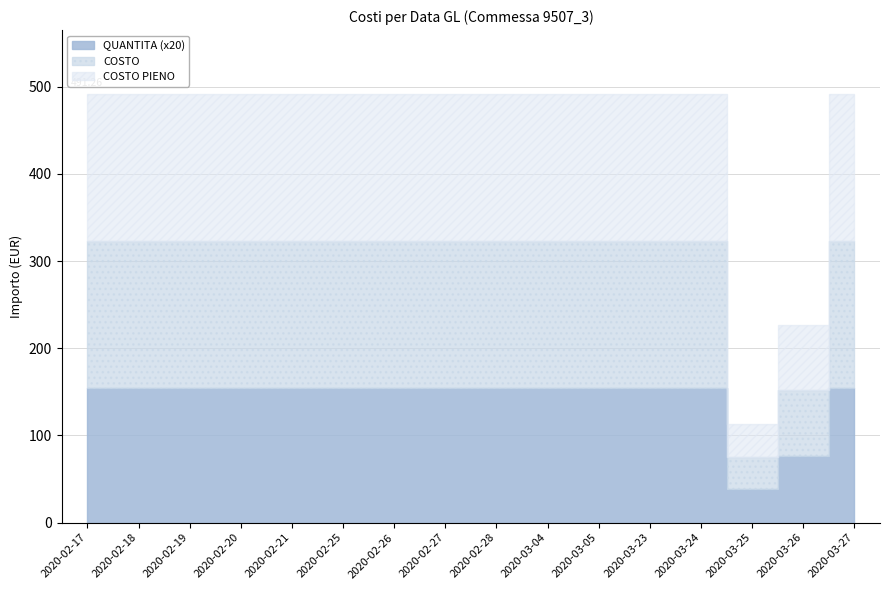

What are all the series names shown in the legend?

COSTO PIENO, COSTO, QUANTITA